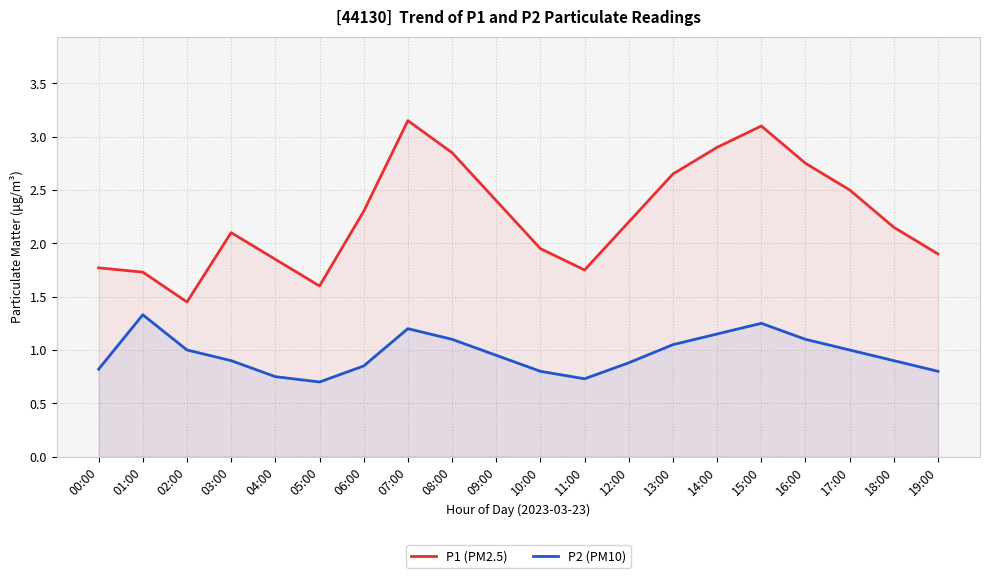

Does the chart display data point markers on the line(s)?

No